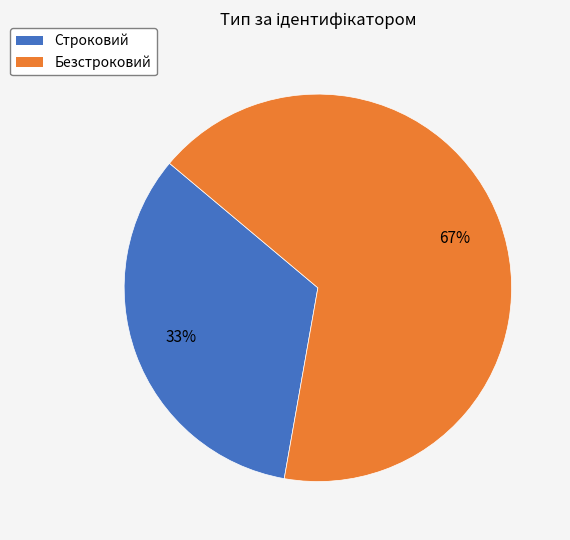

Which has a higher value, Строковий or Безстроковий?

Безстроковий